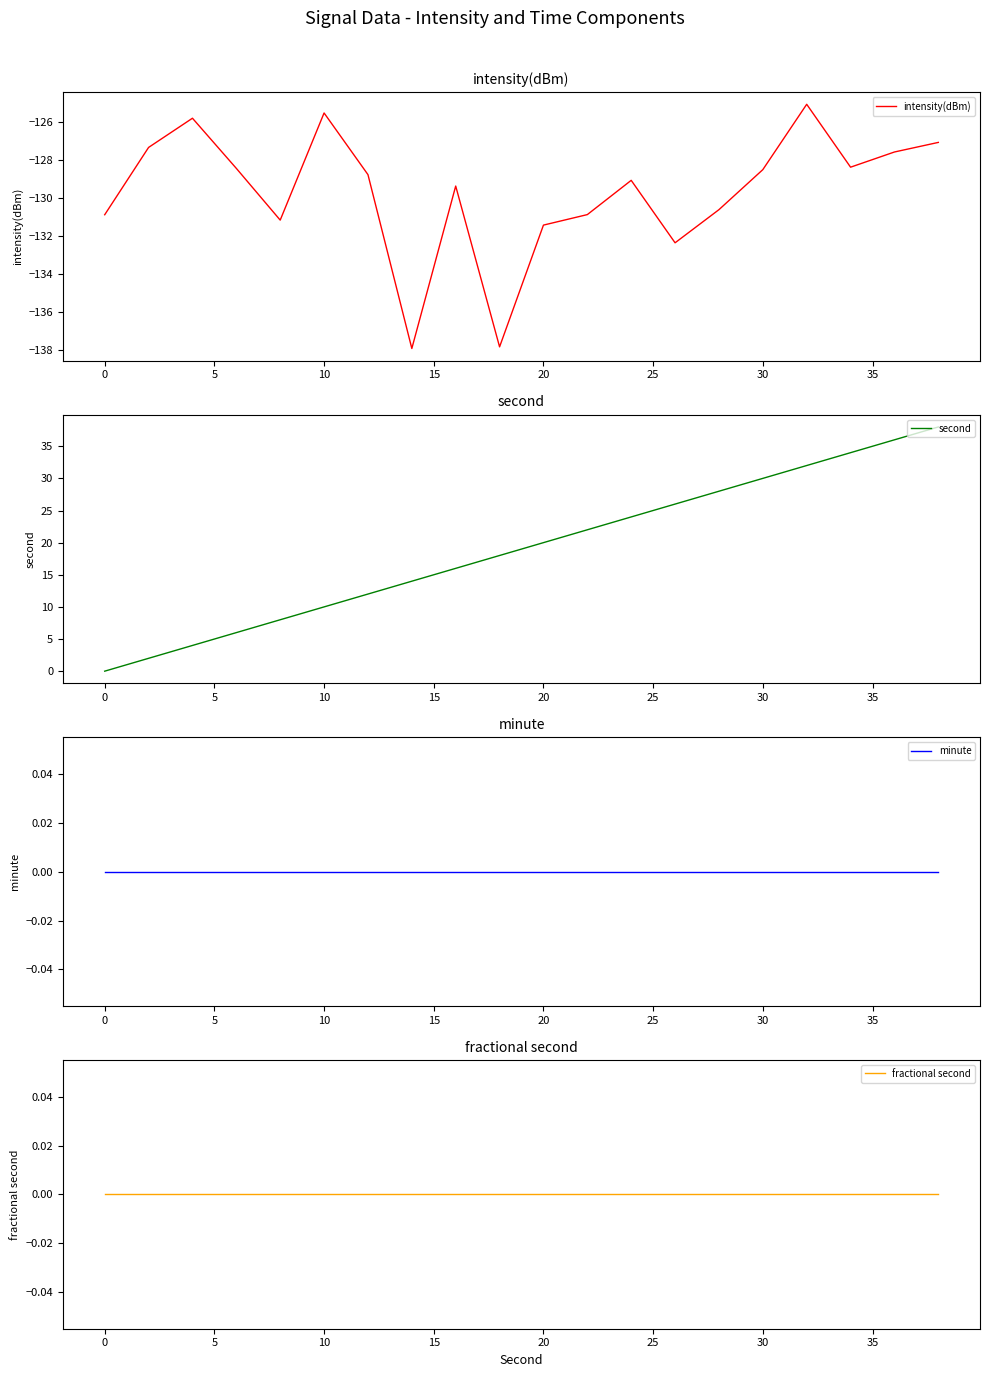

The intensity(dBm) series shows -130.9 at 0. True or false?

True